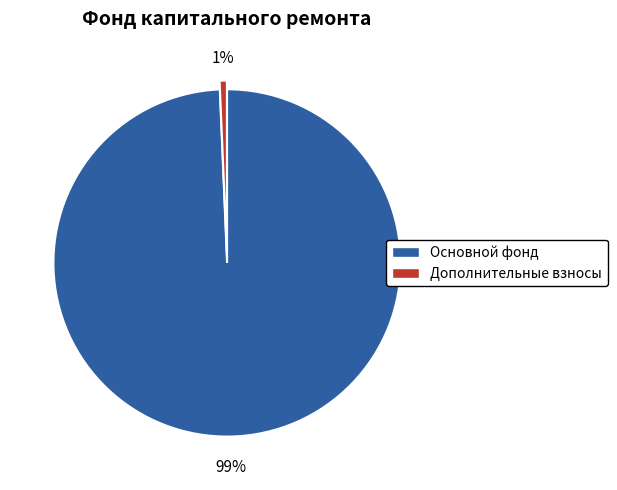

Which has a higher value, Дополнительные взносы or Основной фонд?

Основной фонд